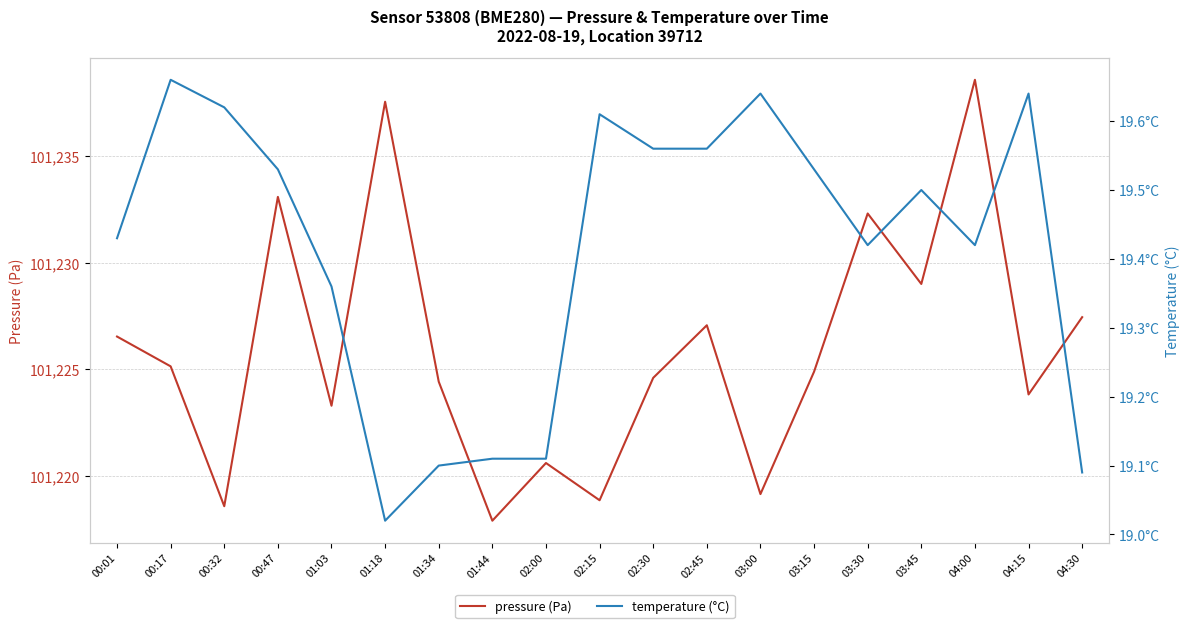

What is the sum of all pressure values?

1923292.7